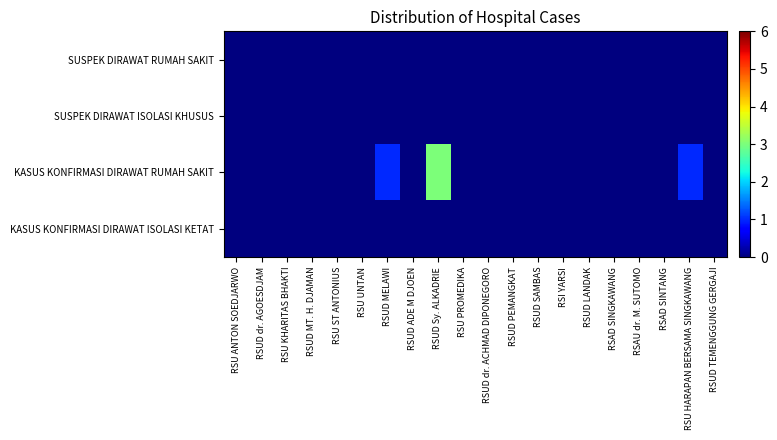

Reading left to right, extract all data points from this chart.

SUSPEK DIRAWAT RUMAH SAKIT: RSU ANTON SOEDJARWO=0	RSUD dr. AGOESDJAM=0	RSU KHARITAS BHAKTI=0	RSUD MT. H. DJAMAN=0	RSU ST ANTONIUS=0	RSU UNTAN=0	RSUD MELAWI=0	RSUD ADE M DJOEN=0	RSUD Sy. ALKADRIE=0	RSU PROMEDIKA=0	RSUD dr. ACHMAD DIPONEGORO=0	RSUD PEMANGKAT=0	RSUD SAMBAS=0	RSI YARSI=0	RSUD LANDAK=0	RSAD SINGKAWANG=0	RSAU dr. M. SUTOMO=0	RSAD SINTANG=0	RSU HARAPAN BERSAMA SINGKAWANG=0	RSUD TEMENGGUNG GERGAJI=0
SUSPEK DIRAWAT ISOLASI KHUSUS: RSU ANTON SOEDJARWO=0	RSUD dr. AGOESDJAM=0	RSU KHARITAS BHAKTI=0	RSUD MT. H. DJAMAN=0	RSU ST ANTONIUS=0	RSU UNTAN=0	RSUD MELAWI=0	RSUD ADE M DJOEN=0	RSUD Sy. ALKADRIE=0	RSU PROMEDIKA=0	RSUD dr. ACHMAD DIPONEGORO=0	RSUD PEMANGKAT=0	RSUD SAMBAS=0	RSI YARSI=0	RSUD LANDAK=0	RSAD SINGKAWANG=0	RSAU dr. M. SUTOMO=0	RSAD SINTANG=0	RSU HARAPAN BERSAMA SINGKAWANG=0	RSUD TEMENGGUNG GERGAJI=0
KASUS KONFIRMASI DIRAWAT RUMAH SAKIT: RSU ANTON SOEDJARWO=0	RSUD dr. AGOESDJAM=0	RSU KHARITAS BHAKTI=0	RSUD MT. H. DJAMAN=0	RSU ST ANTONIUS=0	RSU UNTAN=0	RSUD MELAWI=1	RSUD ADE M DJOEN=0	RSUD Sy. ALKADRIE=3	RSU PROMEDIKA=0	RSUD dr. ACHMAD DIPONEGORO=0	RSUD PEMANGKAT=0	RSUD SAMBAS=0	RSI YARSI=0	RSUD LANDAK=0	RSAD SINGKAWANG=0	RSAU dr. M. SUTOMO=0	RSAD SINTANG=0	RSU HARAPAN BERSAMA SINGKAWANG=1	RSUD TEMENGGUNG GERGAJI=0
KASUS KONFIRMASI DIRAWAT ISOLASI KETAT: RSU ANTON SOEDJARWO=0	RSUD dr. AGOESDJAM=0	RSU KHARITAS BHAKTI=0	RSUD MT. H. DJAMAN=0	RSU ST ANTONIUS=0	RSU UNTAN=0	RSUD MELAWI=0	RSUD ADE M DJOEN=0	RSUD Sy. ALKADRIE=0	RSU PROMEDIKA=0	RSUD dr. ACHMAD DIPONEGORO=0	RSUD PEMANGKAT=0	RSUD SAMBAS=0	RSI YARSI=0	RSUD LANDAK=0	RSAD SINGKAWANG=0	RSAU dr. M. SUTOMO=0	RSAD SINTANG=0	RSU HARAPAN BERSAMA SINGKAWANG=0	RSUD TEMENGGUNG GERGAJI=0